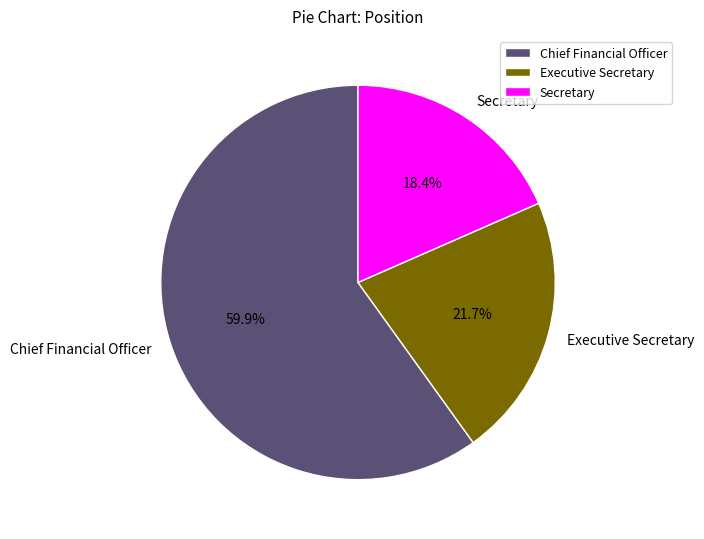

Which slice is the smallest?

Secretary